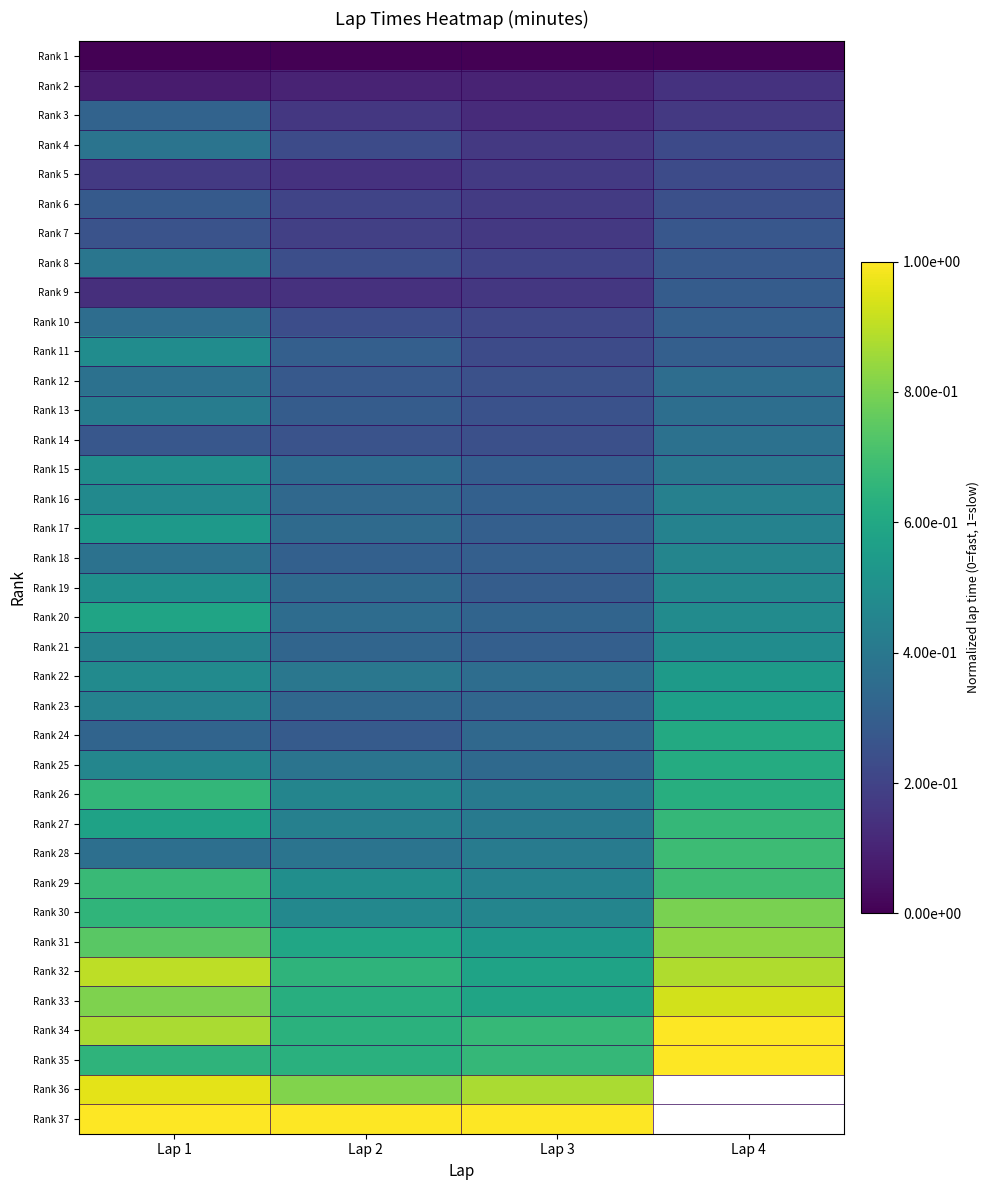

What is the difference between the highest and lowest values at Lap 4?

5.0